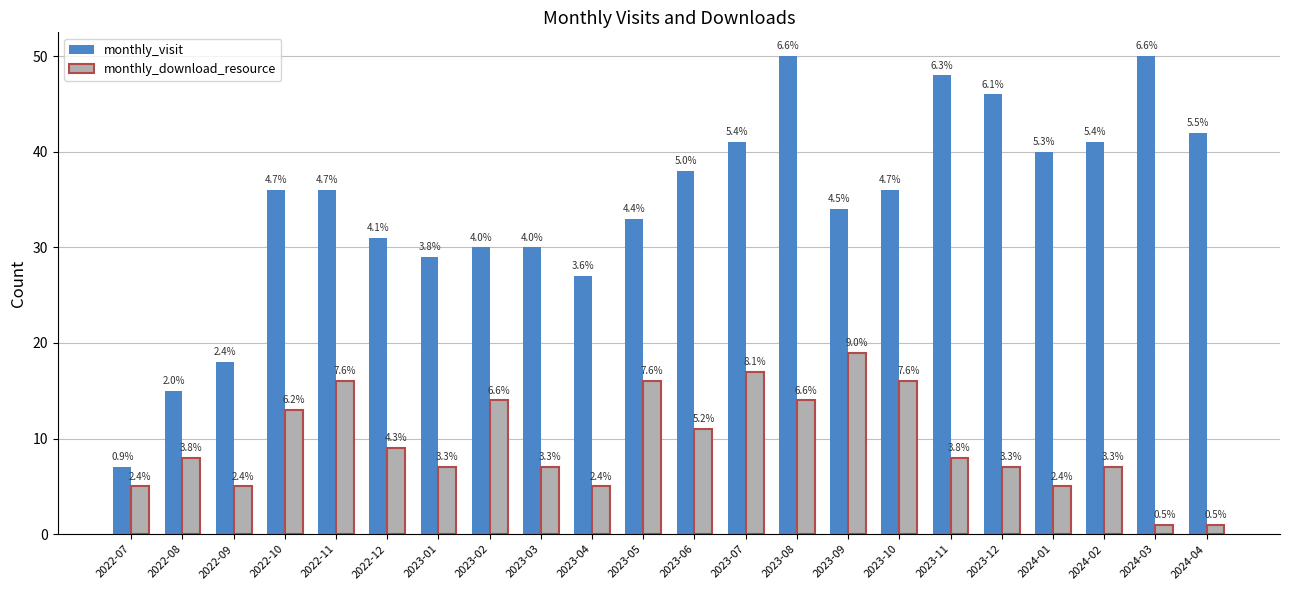

What are all the series names shown in the legend?

monthly_visit, monthly_download_resource